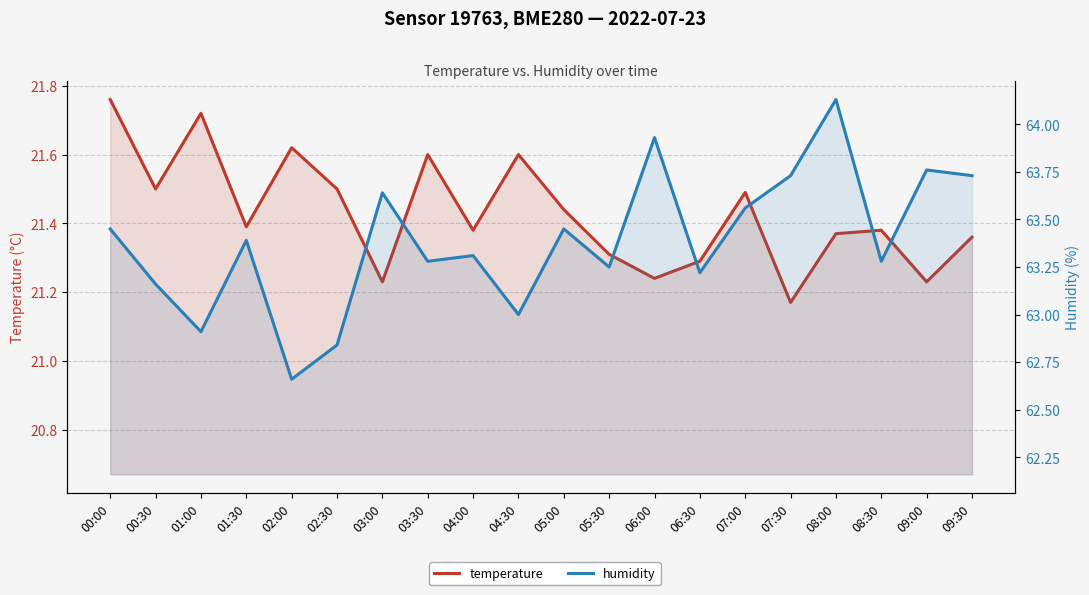

Rank the categories by humidity value from lowest to highest.

02:00, 02:30, 01:00, 04:30, 00:30, 06:30, 05:30, 03:30, 08:30, 04:00, 01:30, 00:00, 05:00, 07:00, 03:00, 07:30, 09:30, 09:00, 06:00, 08:00